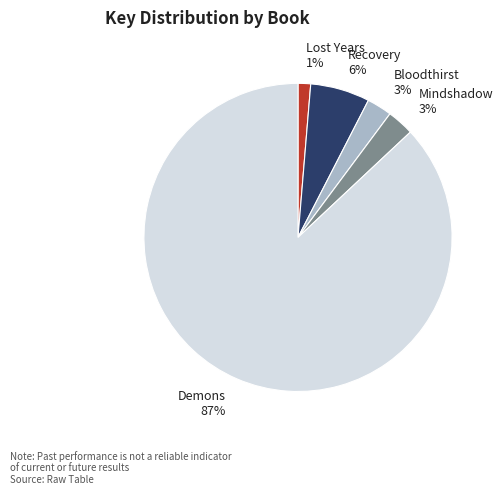

Which slice is the smallest?

Lost Years